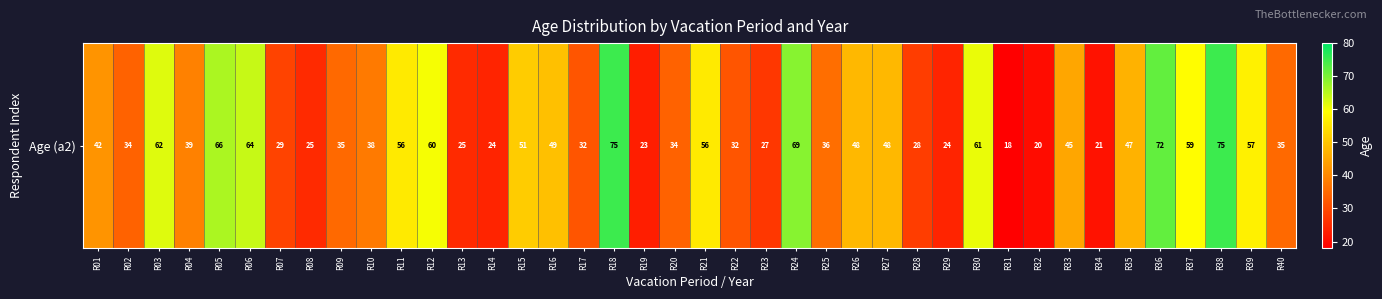

Count the number of values greater than 42.

19